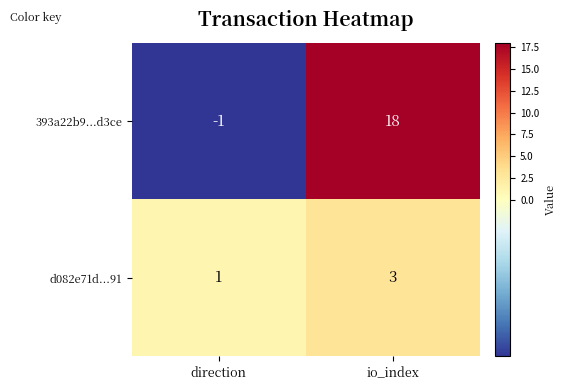

How many categories are shown in the chart?

2